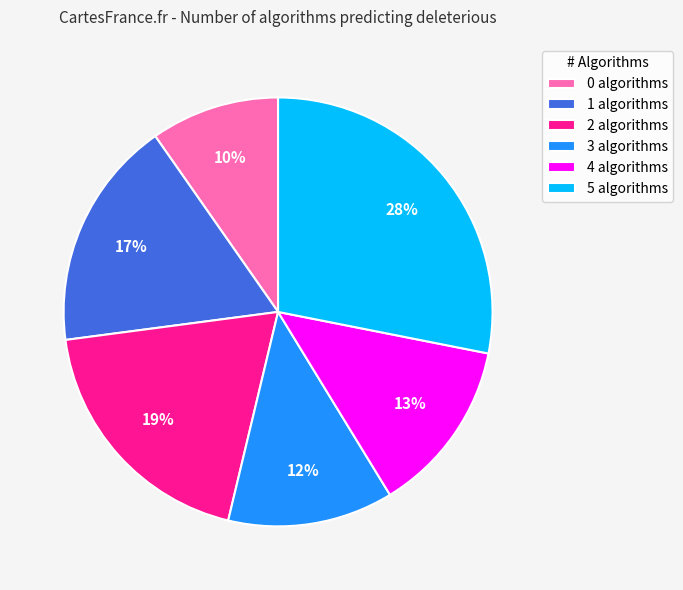

Which has a higher value, 1 or 5?

5